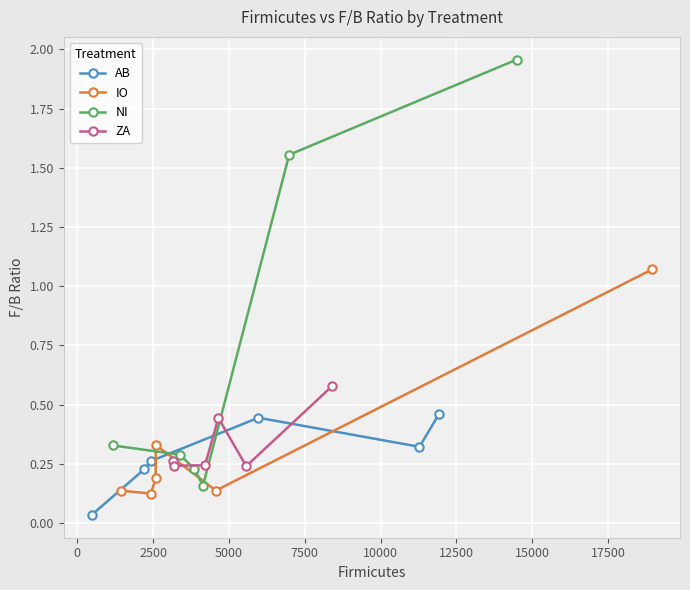

How many interior local peaks does the AB series have?

1